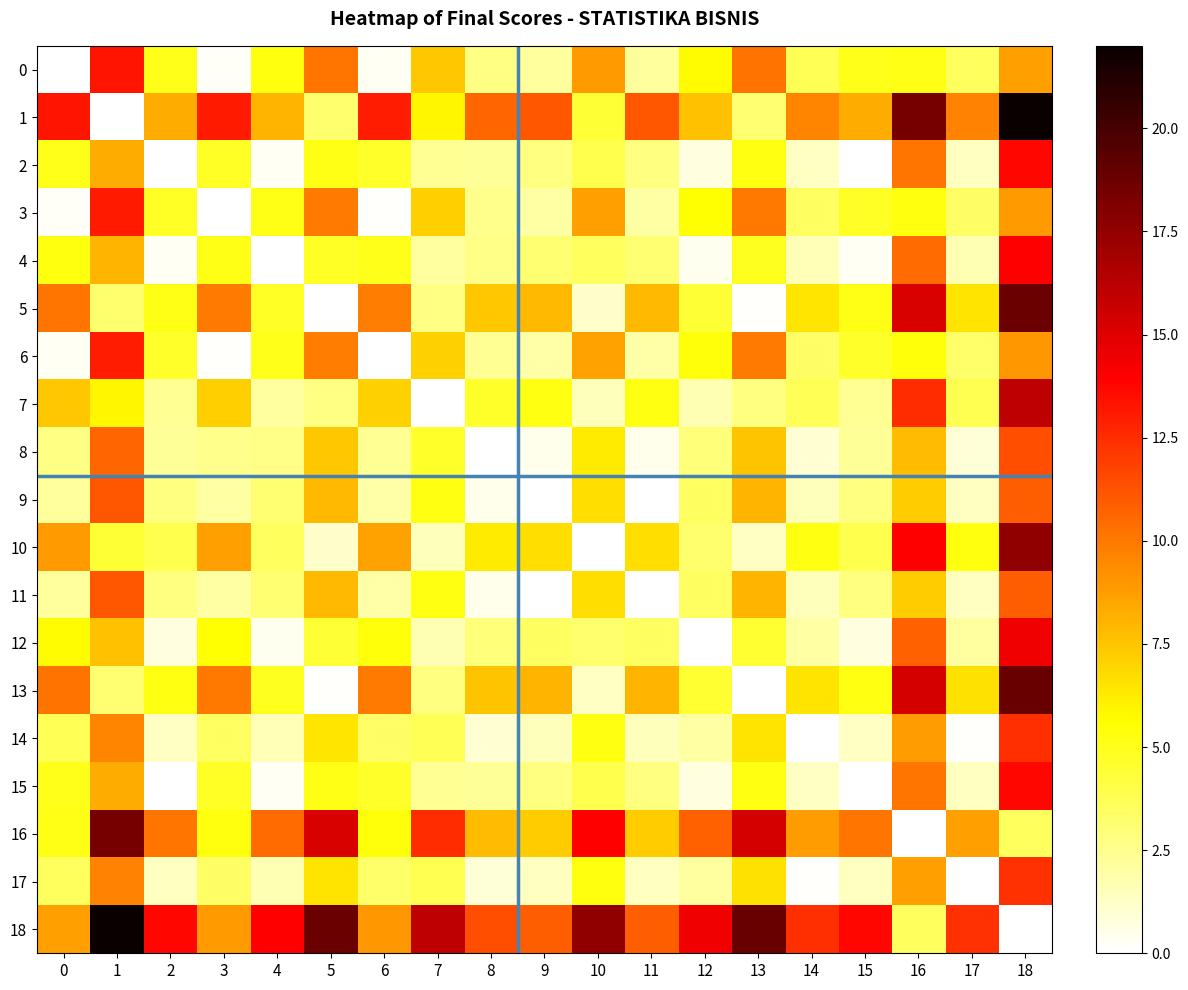

At how many categories does at least one series exceed 20?

2